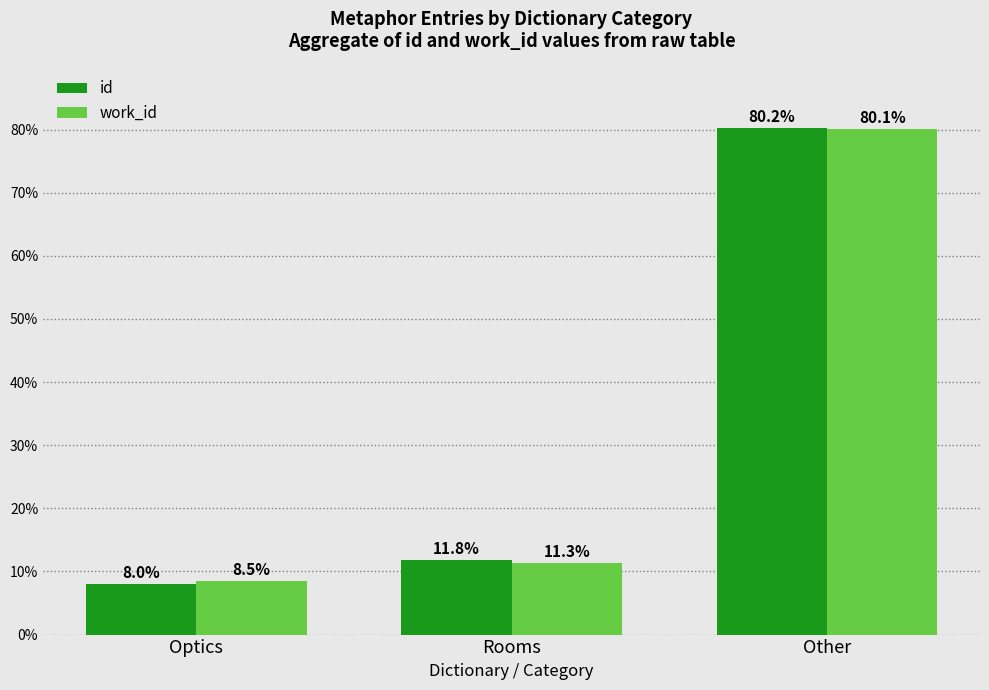

Between Rooms and Other, which series saw the biggest shift?

work_id